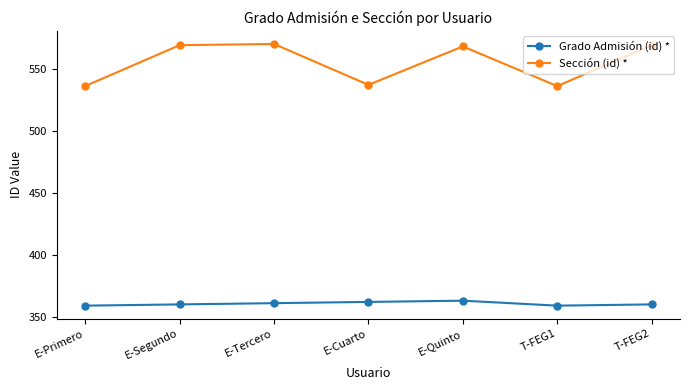

What is the sum of the Sección (id) * values at E-Tercero and E-Segundo?

1139